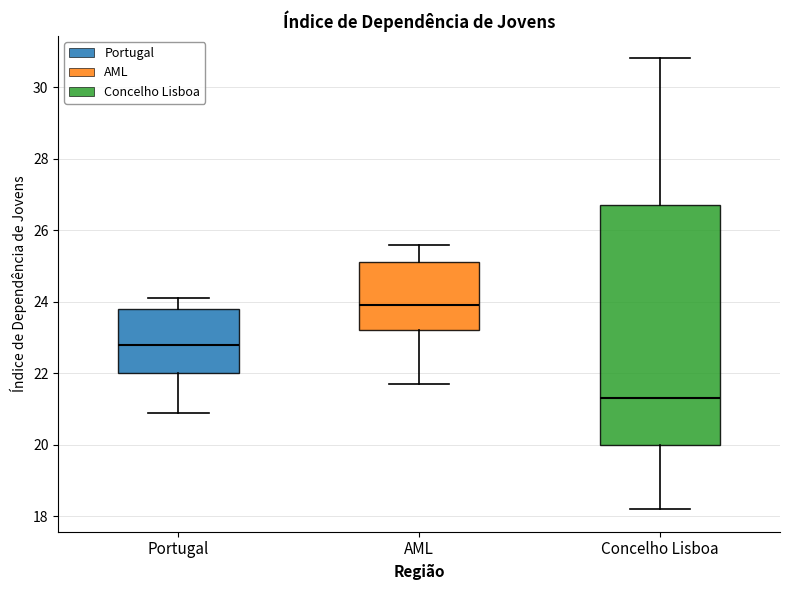

Which box is the tallest, from its lower edge to its upper edge?

Concelho Lisboa